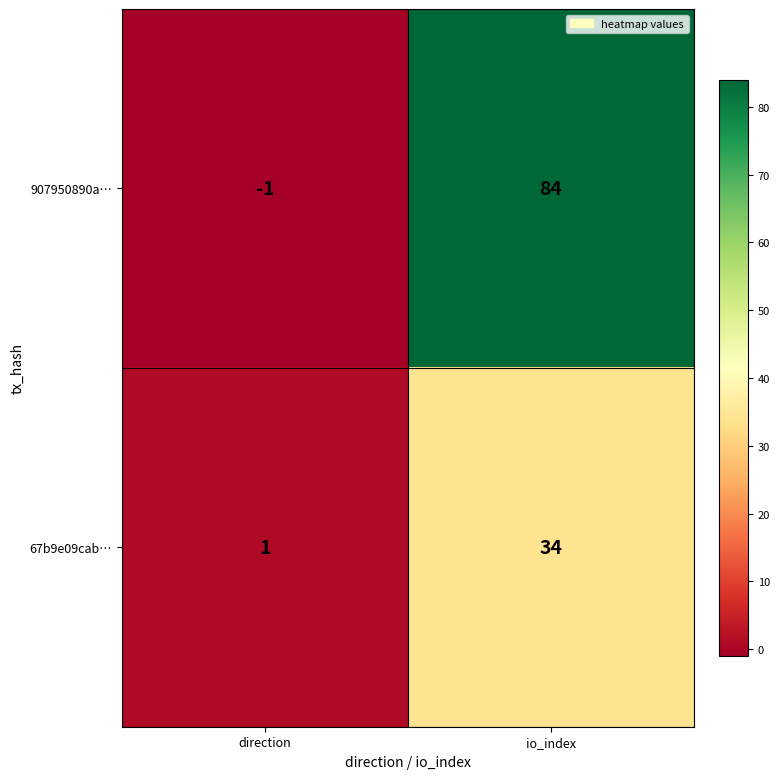

Rank the series by their maximum value, from highest to lowest.

907950890a…, 67b9e09cab…